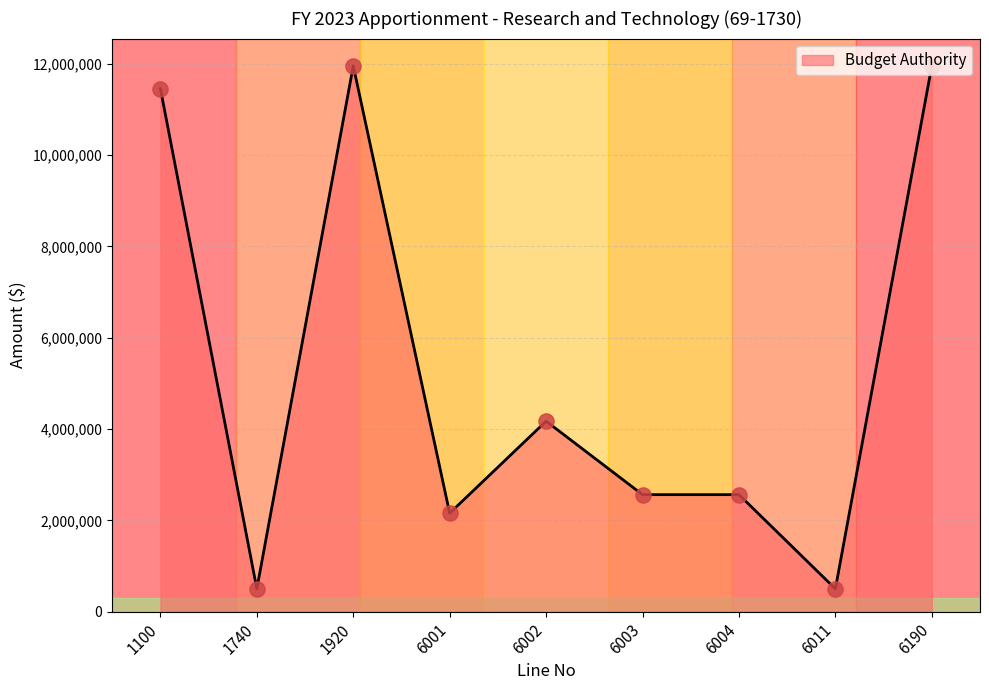

What is the change in value from 6001 to 6002?

+2016268